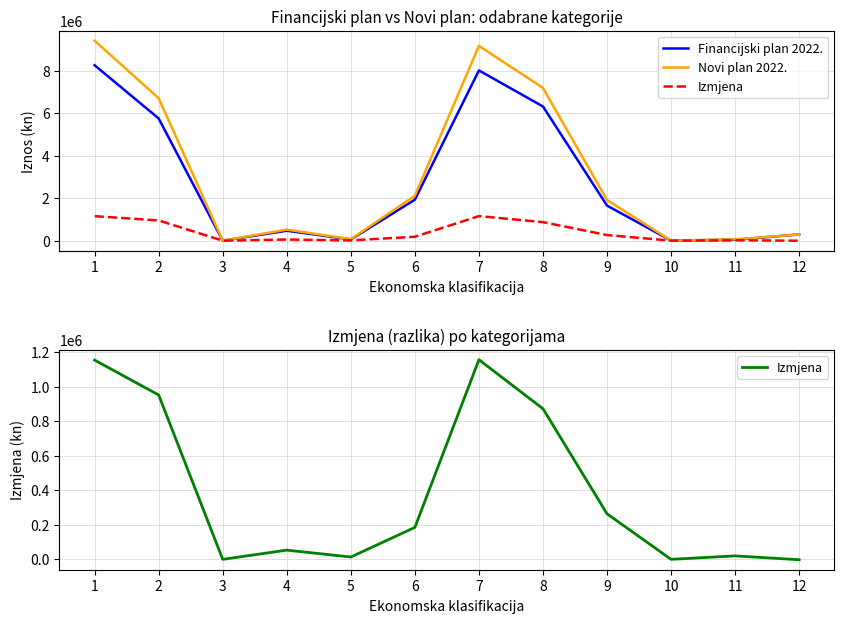

The Novi plan 2022. series shows 113042 at 12. True or false?

False